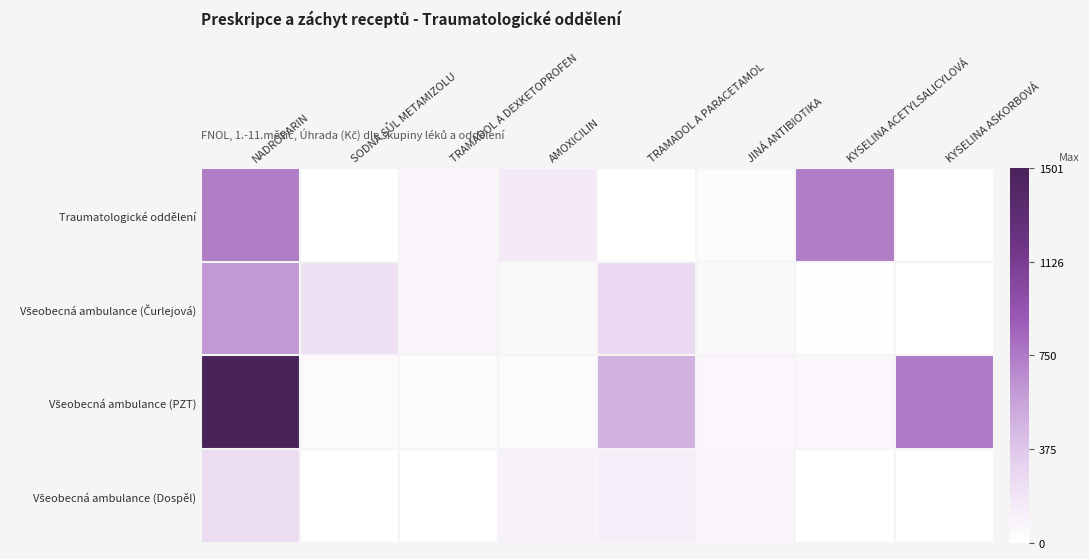

Which series has the largest range (max minus min)?

Všeobecná ambulance (PZT)